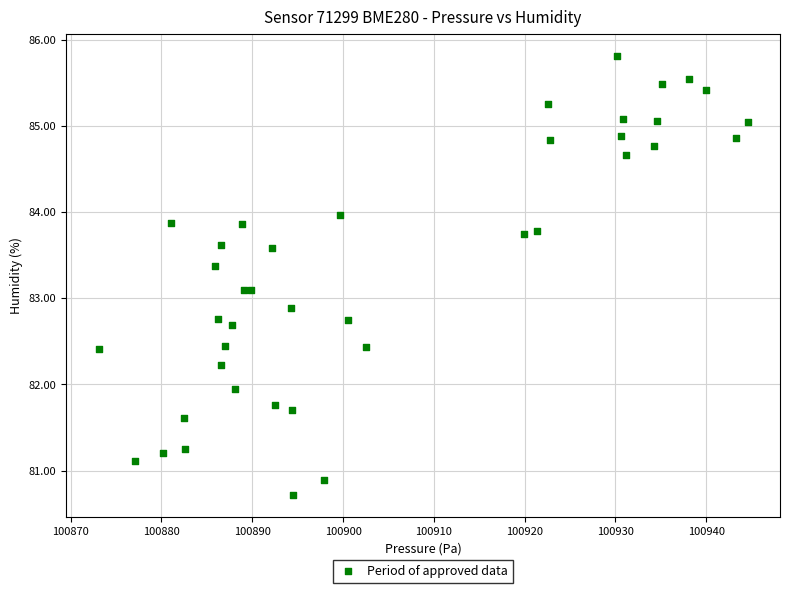

What is the range of X values (max minus min)?

71.5